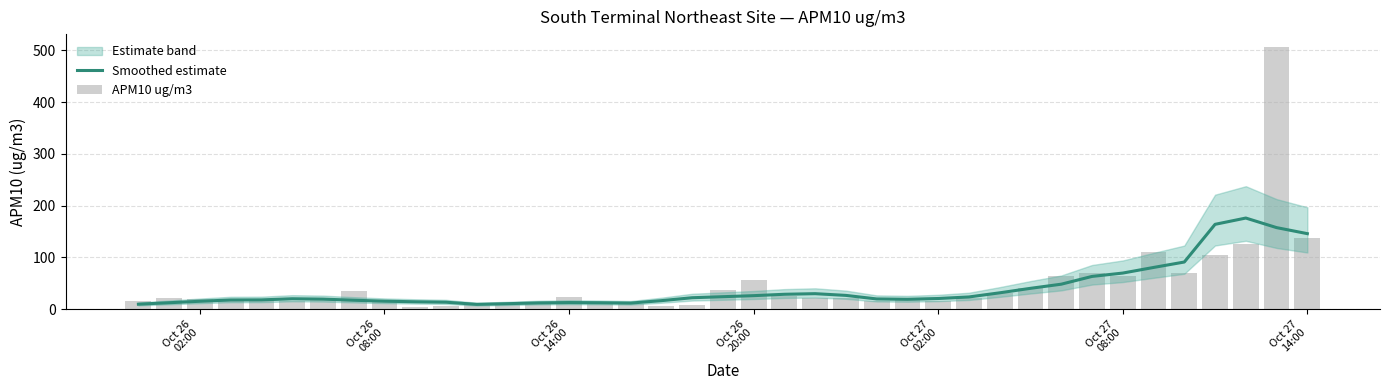

Does the chart contain stacked bars?

No